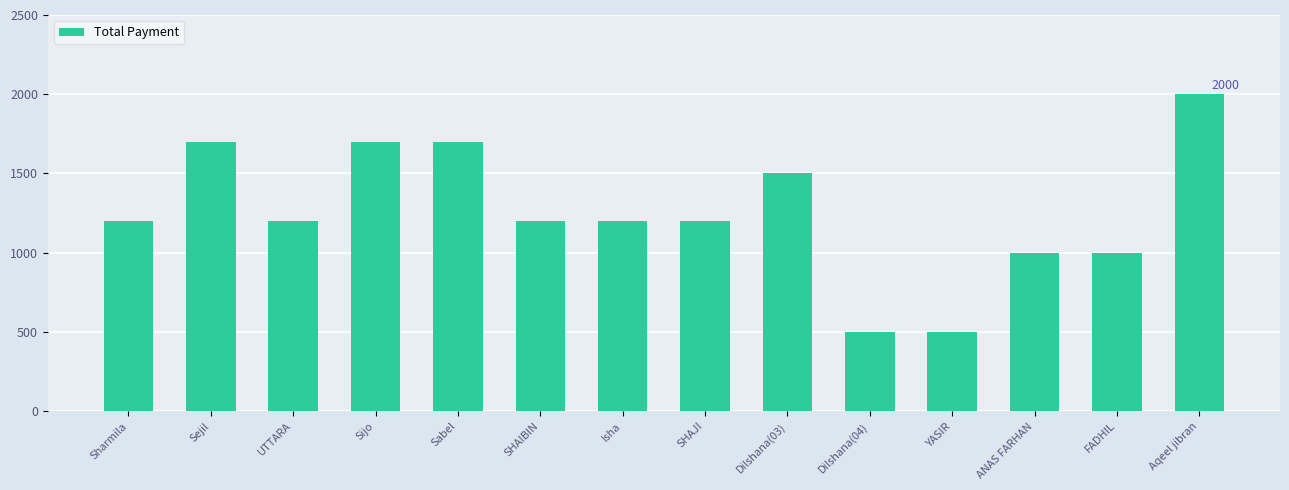

Count the values in the range 1000 to 1700.

11